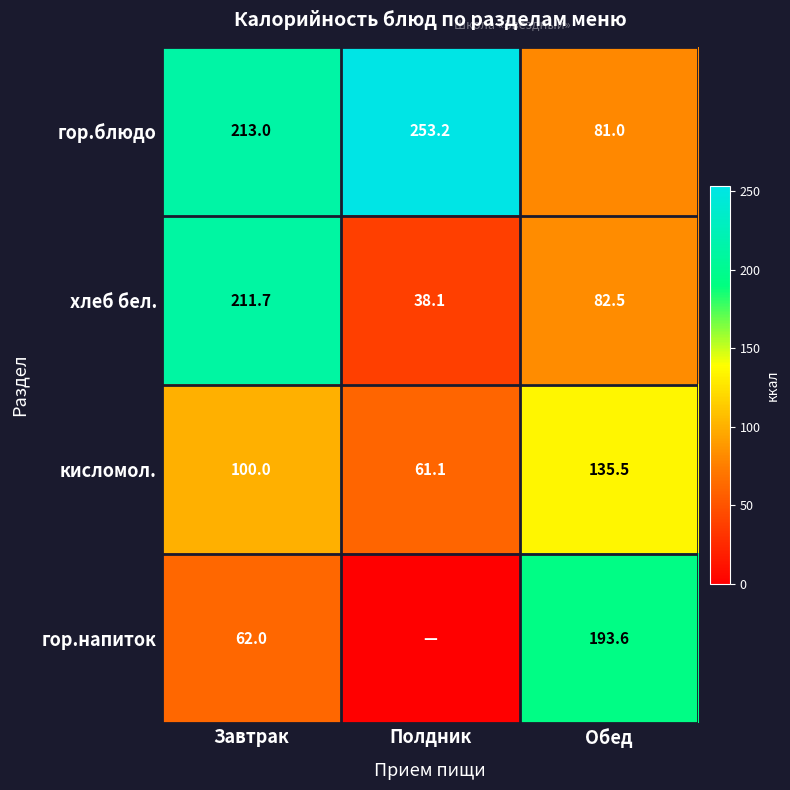

What is the difference between the maximum and minimum values in the гор.блюдо series?

172.2